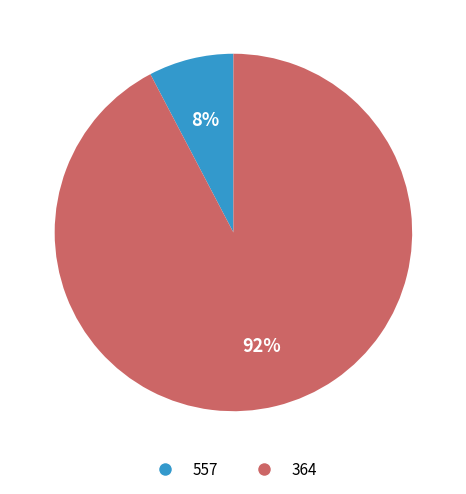

To the nearest percent, what is the combined percentage of 557 and 364?

100%